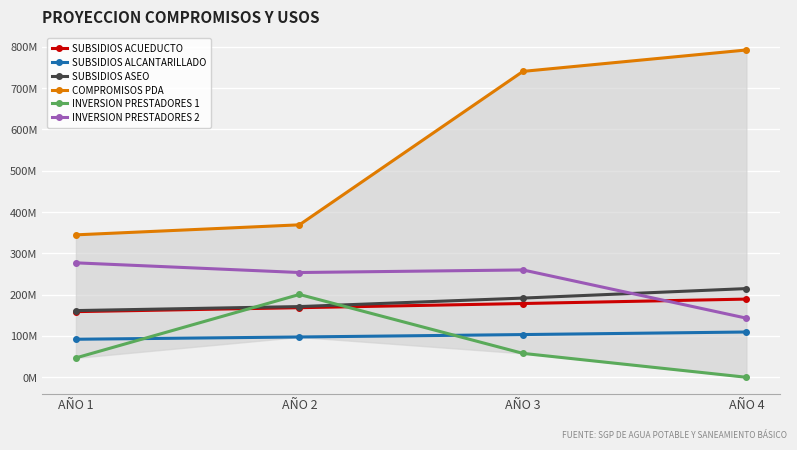

Where does the SUBSIDIOS ASEO series first go above 191687082?

AÑO 4